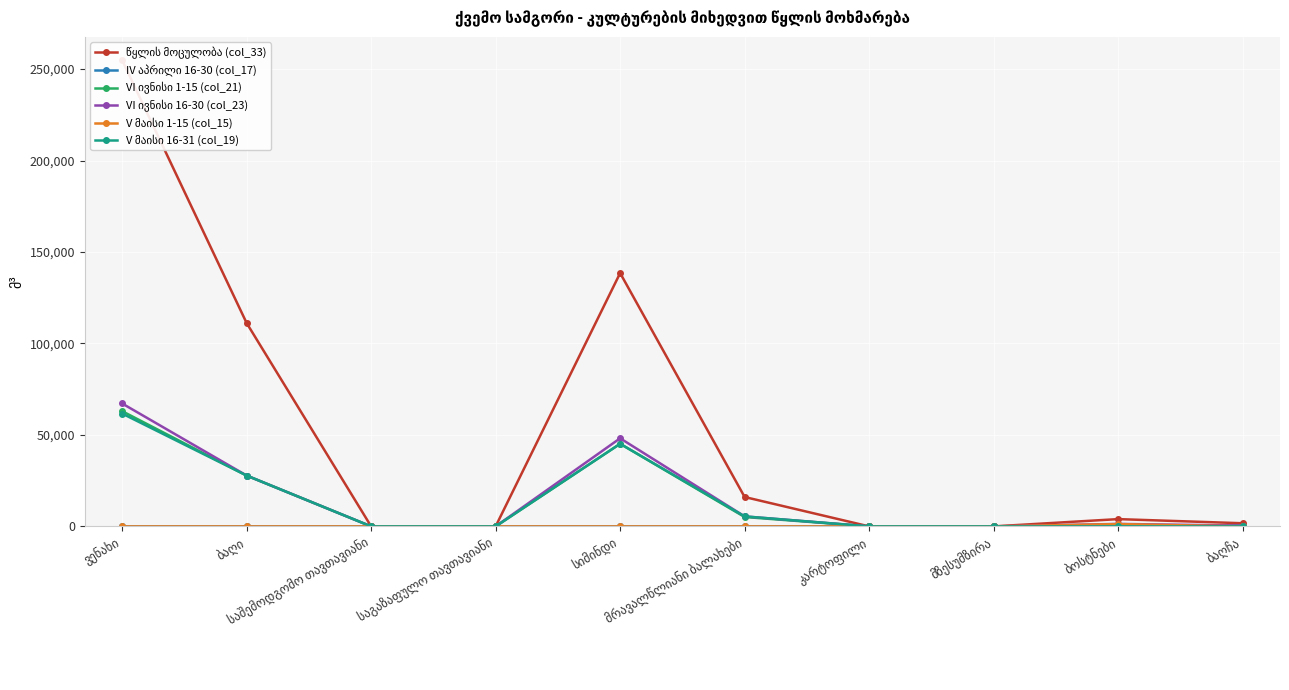

Reading left to right, list all the values displayed in this chart.

წყლის მოცულობა (col_33): ვენახი=254826.8	ბაღი=111150.0	საშემოდგომო თავთავიანი=0.0	საგაზაფულო თავთავიანი=0.0	სიმინდი=138466.1	მრავალწლიანი ბალახები=16059.1	კარტოფილი=0.0	მზესუმზირა=0.0	ბოსტნები=3979.0	ბაღჩა=1721.4
IV აპრილი 16-30 (col_17): ვენახი=0.0	ბაღი=0.0	საშემოდგომო თავთავიანი=0.0	საგაზაფულო თავთავიანი=0.0	სიმინდი=0.0	მრავალწლიანი ბალახები=0.0	კარტოფილი=0.0	მზესუმზირა=0.0	ბოსტნები=0.0	ბაღჩა=451.5
VI ივნისი 1-15 (col_21): ვენახი=62985.0	ბაღი=27787.5	საშემოდგომო თავთავიანი=0.0	საგაზაფულო თავთავიანი=0.0	სიმინდი=45152.0	მრავალწლიანი ბალახები=5125.3	კარტოფილი=0.0	მზესუმზირა=0.0	ბოსტნები=0.0	ბაღჩა=423.3
VI ივნისი 16-30 (col_23): ვენახი=67184.0	ბაღი=27787.5	საშემოდგომო თავთავიანი=0.0	საგაზაფულო თავთავიანი=0.0	სიმინდი=48162.1	მრავალწლიანი ბალახები=5466.9	კარტოფილი=0.0	მზესუმზირა=0.0	ბოსტნები=1354.6	ბაღჩა=423.3
V მაისი 1-15 (col_15): ვენახი=0.0	ბაღი=0.0	საშემოდგომო თავთავიანი=0.0	საგაზაფულო თავთავიანი=0.0	სიმინდი=0.0	მრავალწლიანი ბალახები=0.0	კარტოფილი=0.0	მზესუმზირა=0.0	ბოსტნები=1269.9	ბაღჩა=0.0
V მაისი 16-31 (col_19): ვენახი=61672.8	ბაღი=27787.5	საშემოდგომო თავთავიანი=0.0	საგაზაფულო თავთავიანი=0.0	სიმინდი=45152.0	მრავალწლიანი ბალახები=5466.9	კარტოფილი=0.0	მზესუმზირა=0.0	ბოსტნები=0.0	ბაღჩა=0.0